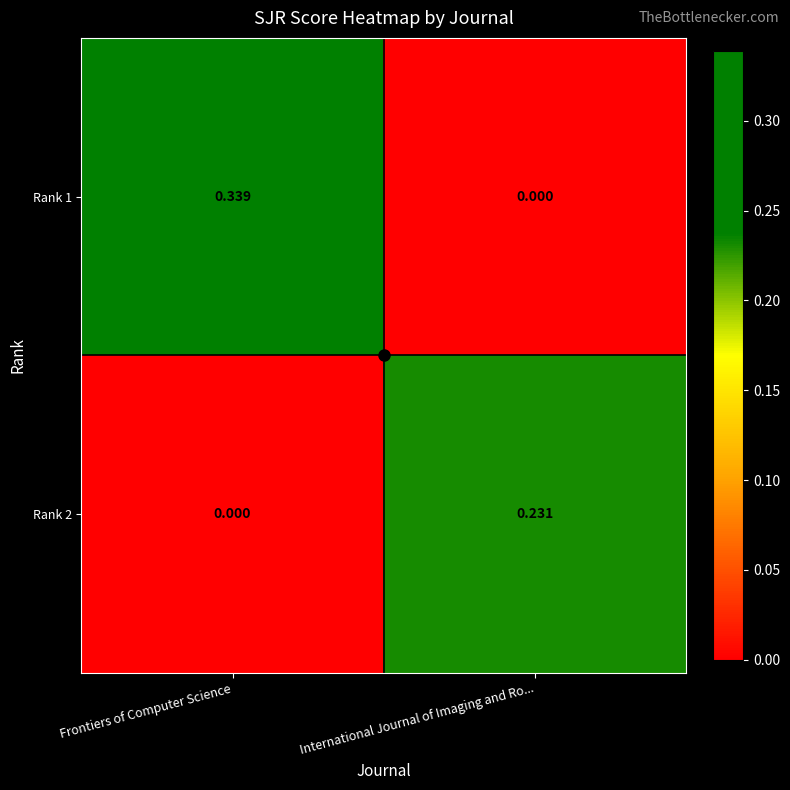

At which category is the sum across all series the highest?

Frontiers of Computer Science